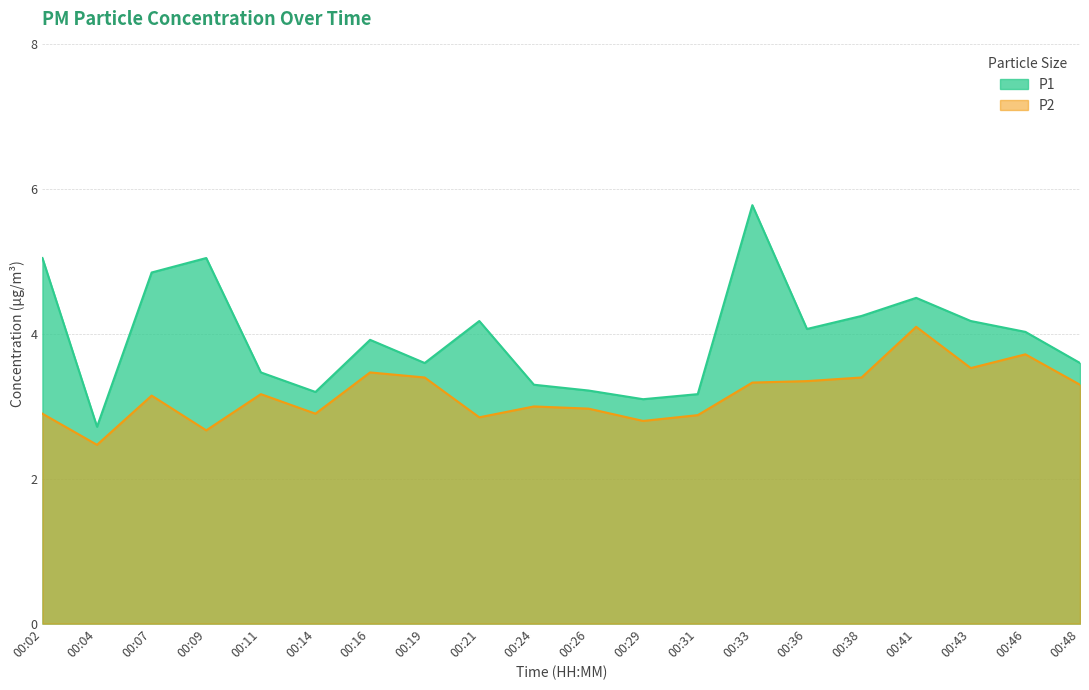

True or false: P1 has more than 2 interior local peaks.

True